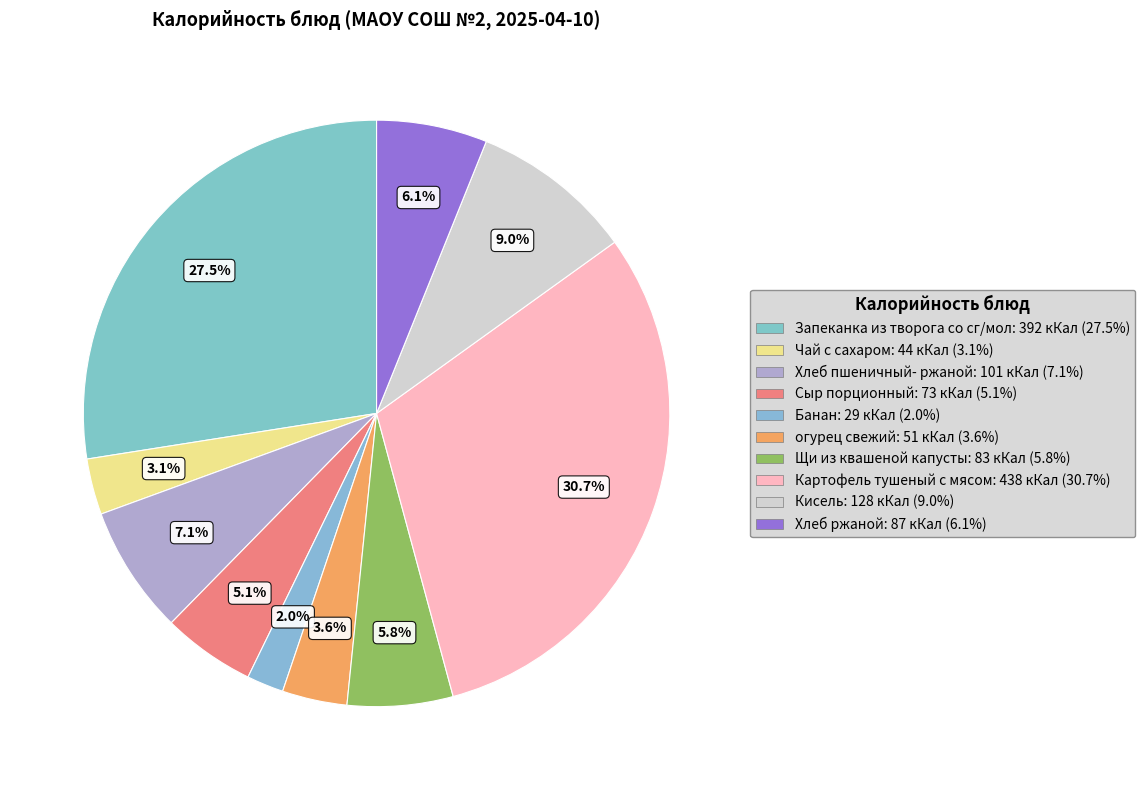

How many slices are in this pie chart?

10